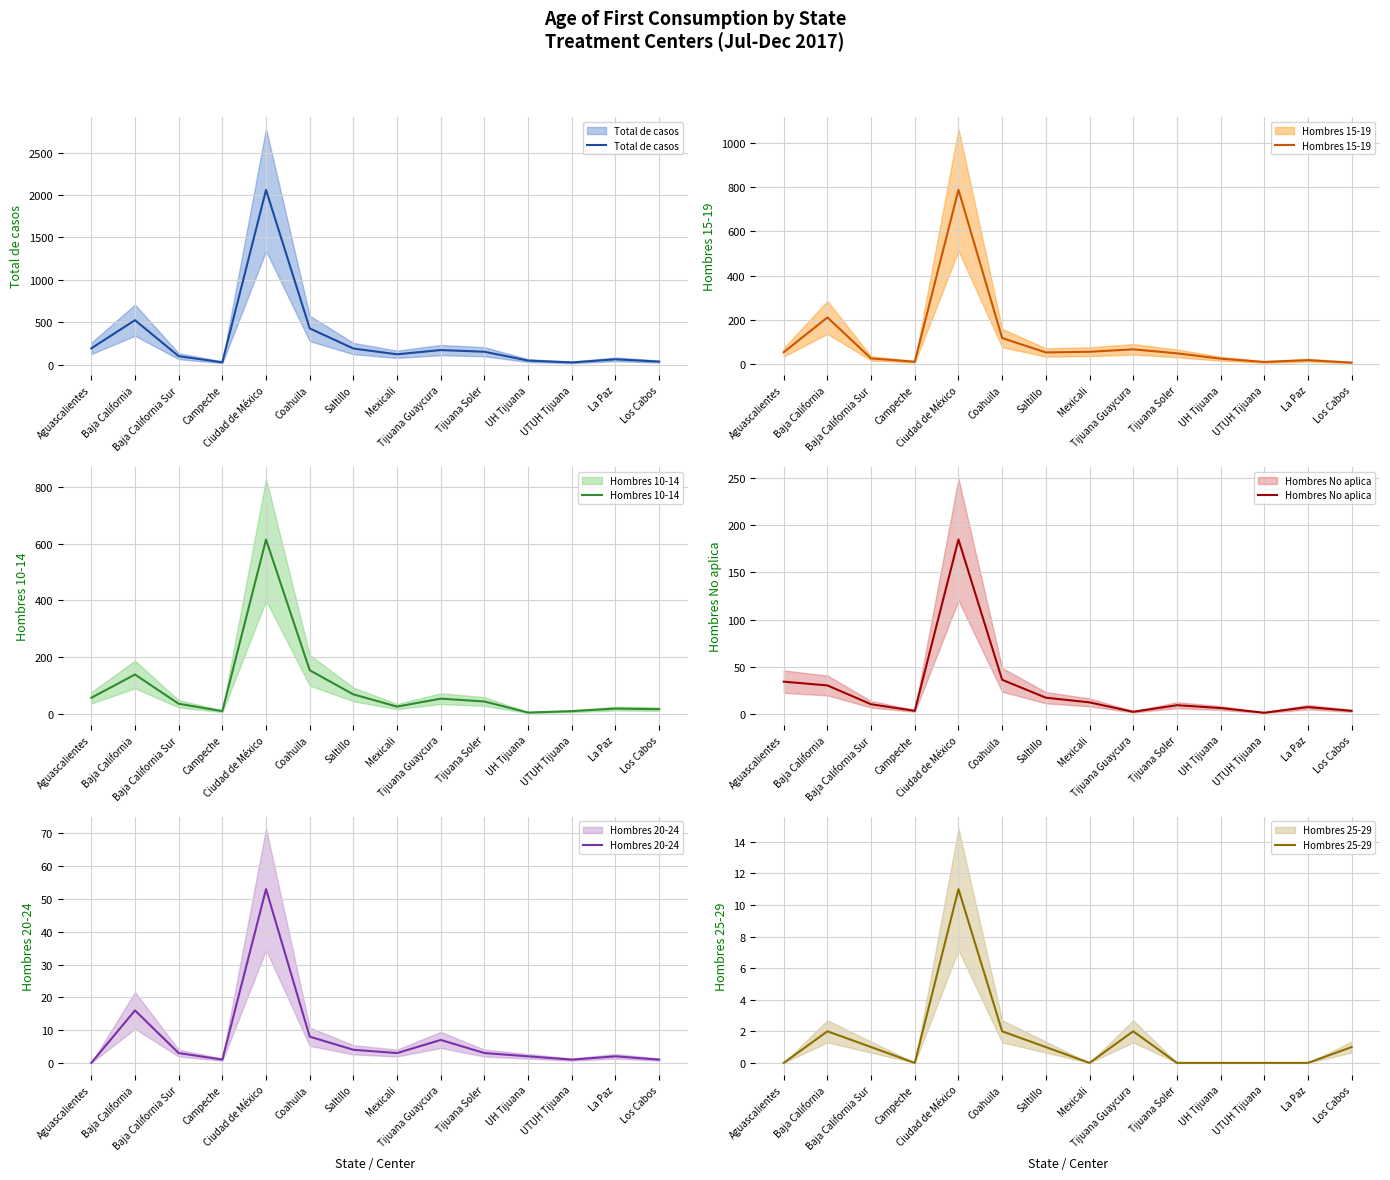

At how many categories does at least one series exceed 291?

3